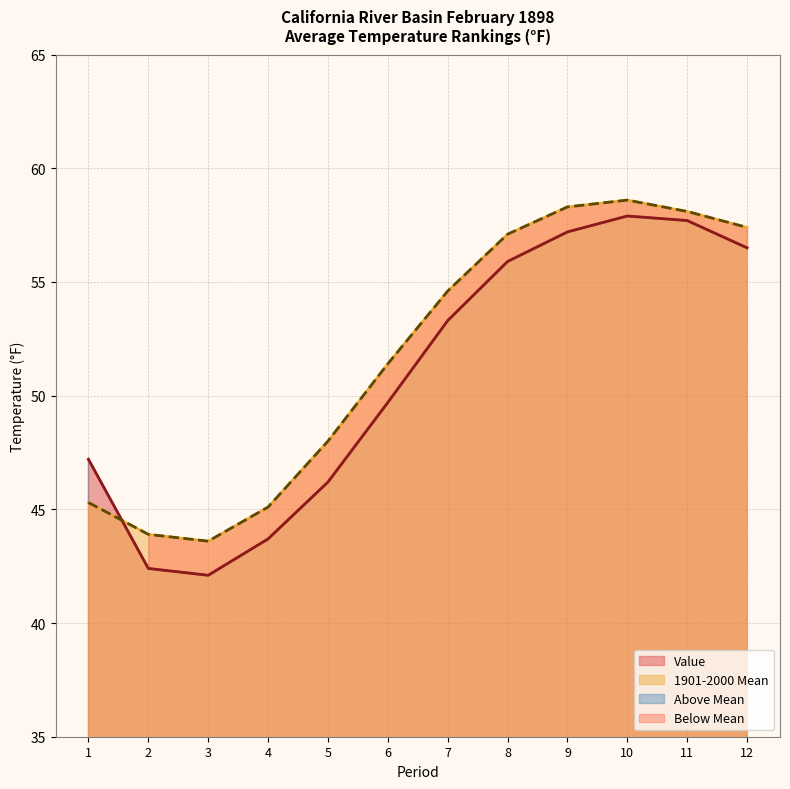

At which label does Value first exceed 53?

7